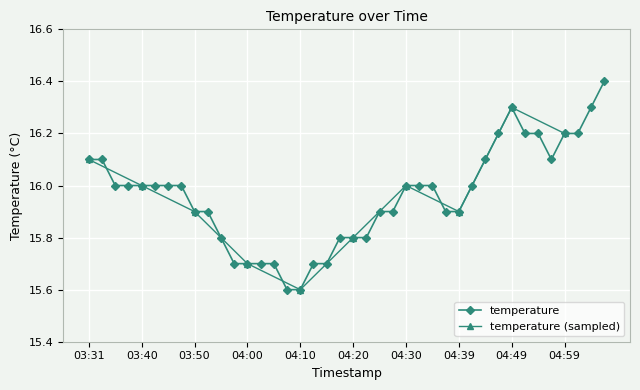

At which label is the value closest to 16?

03:35